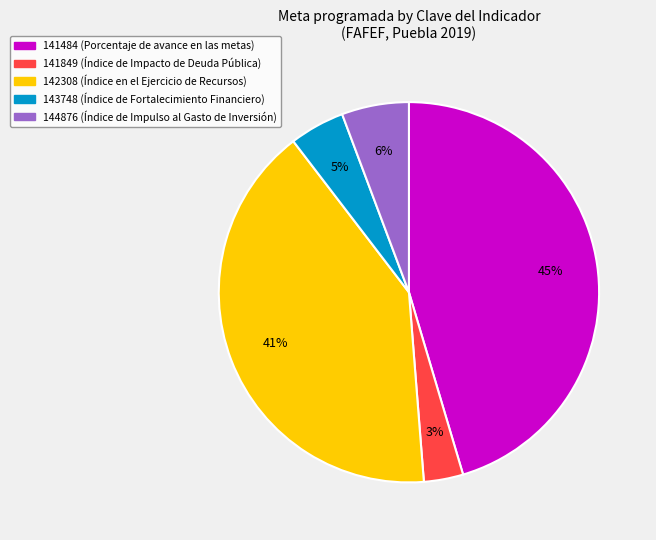

Rank the categories by value from highest to lowest.

141484, 142308, 144876, 143748, 141849